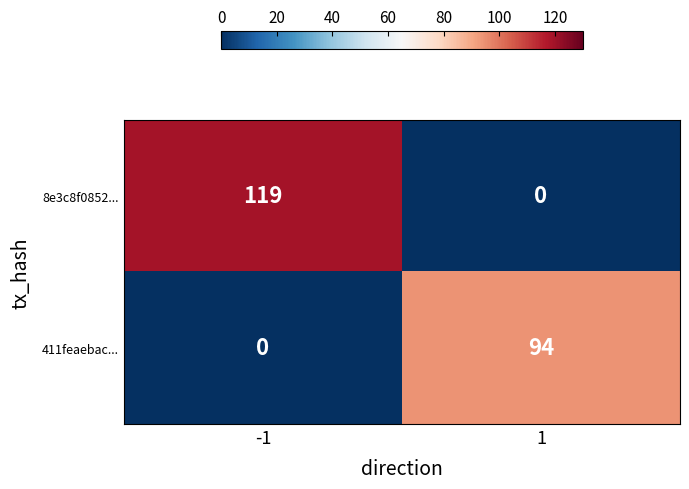

What is the difference between the maximum and minimum values in the 8e3c8f0852... series?

119